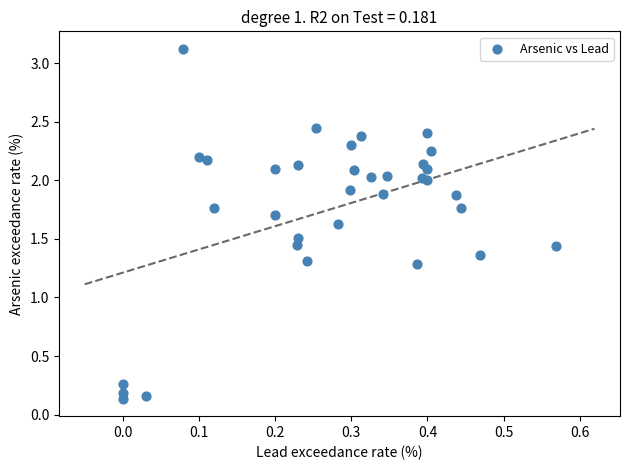

What is the range of Y values (max minus min)?

3.0